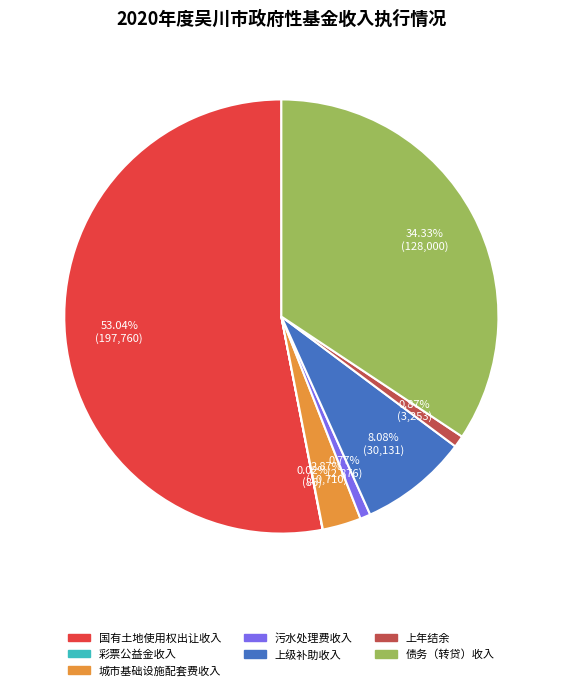

Which slice is the largest?

国有土地使用权出让收入